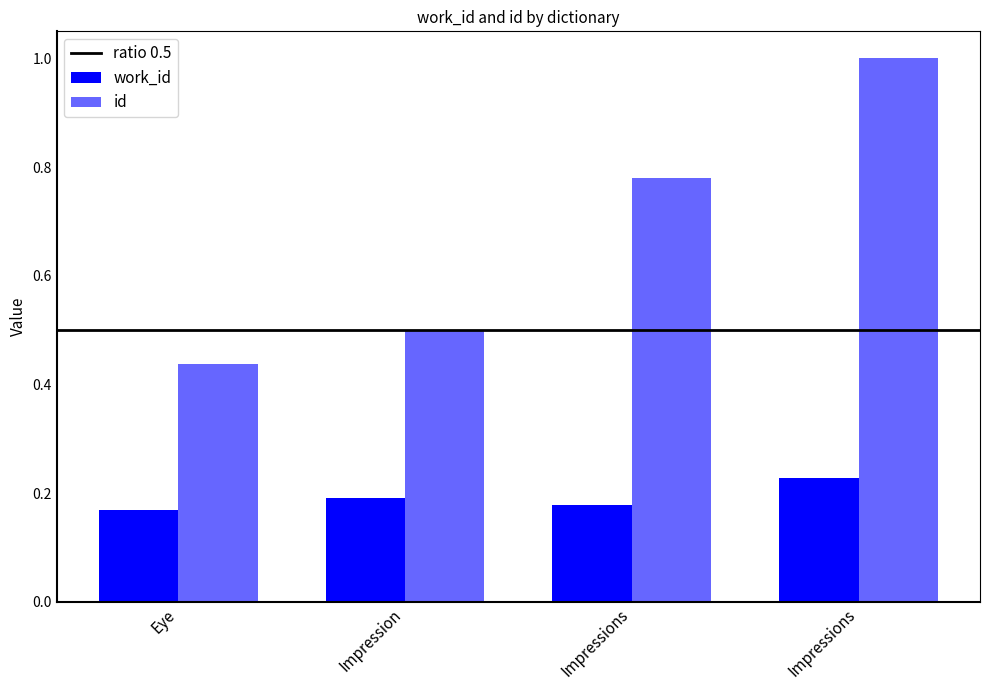

Which label corresponds to the smallest value in the chart?

Eye